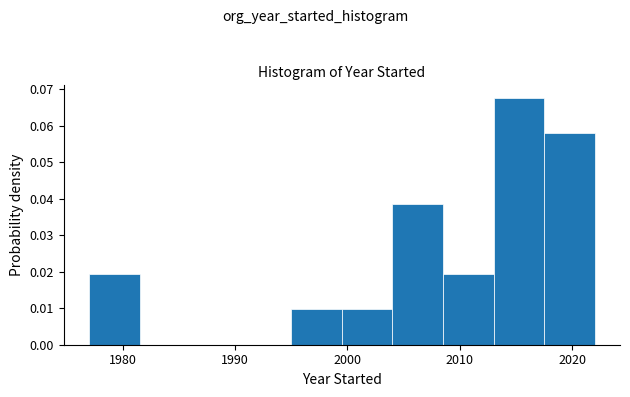

Reading left to right, transcribe this chart: for each bar, give the range it covers on the x-axis and its height. Neither the bar edges nor the heights are printed on the chart, so give them approximately, as read against the axes.

1977.0 to 1981.5: 0.019
1981.5 to 1986.0: 0
1986.0 to 1990.5: 0
1990.5 to 1995.0: 0
1995.0 to 1999.5: 0.010
1999.5 to 2004.0: 0.010
2004.0 to 2008.5: 0.039
2008.5 to 2013.0: 0.019
2013.0 to 2017.5: 0.068
2017.5 to 2022.0: 0.058